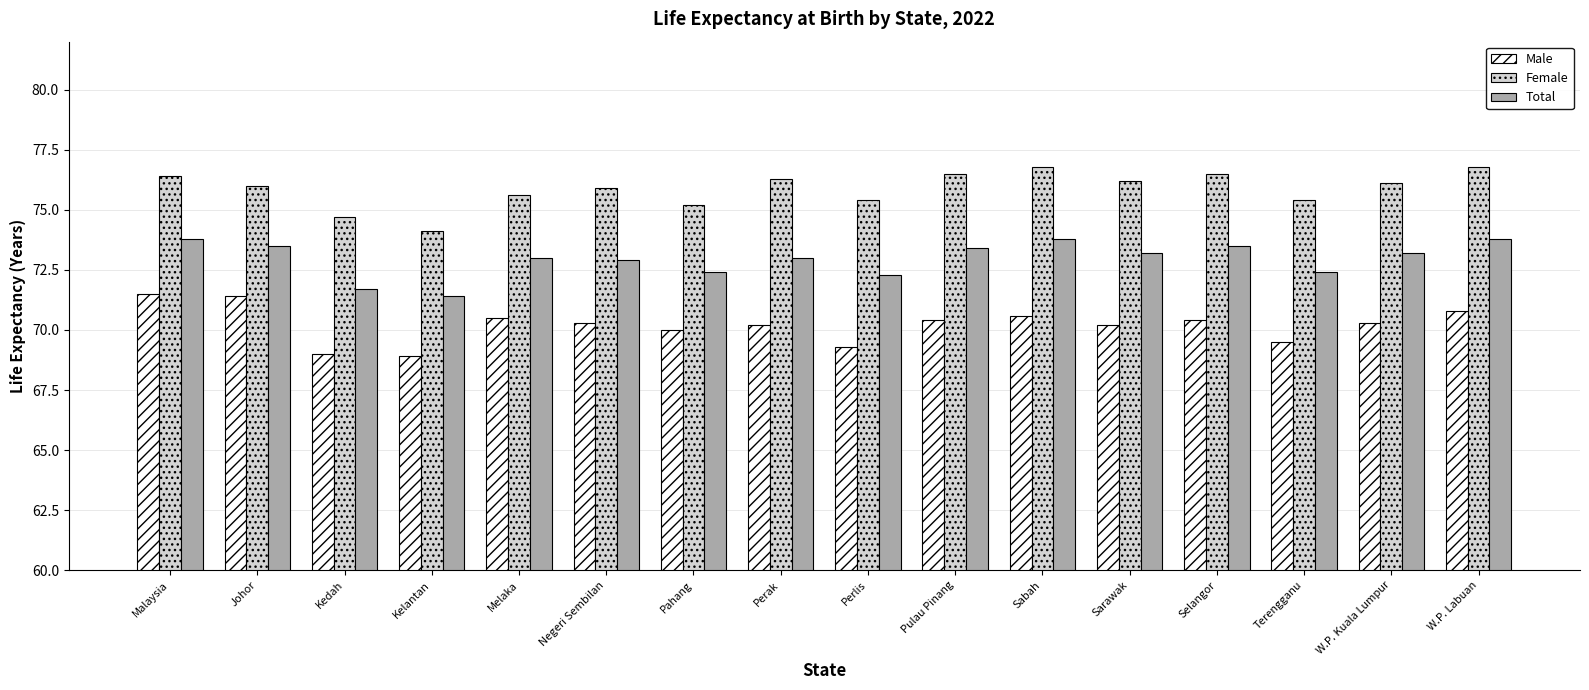

Is it true that Male equals 70.3 at Negeri Sembilan?

True